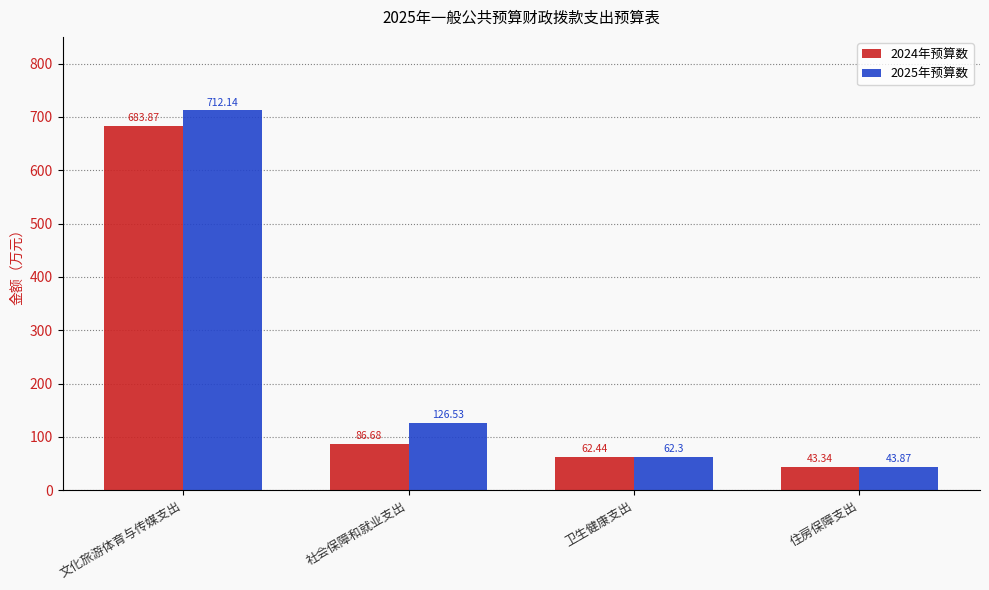

How many data points in 2024年预算数 are above 86?

2